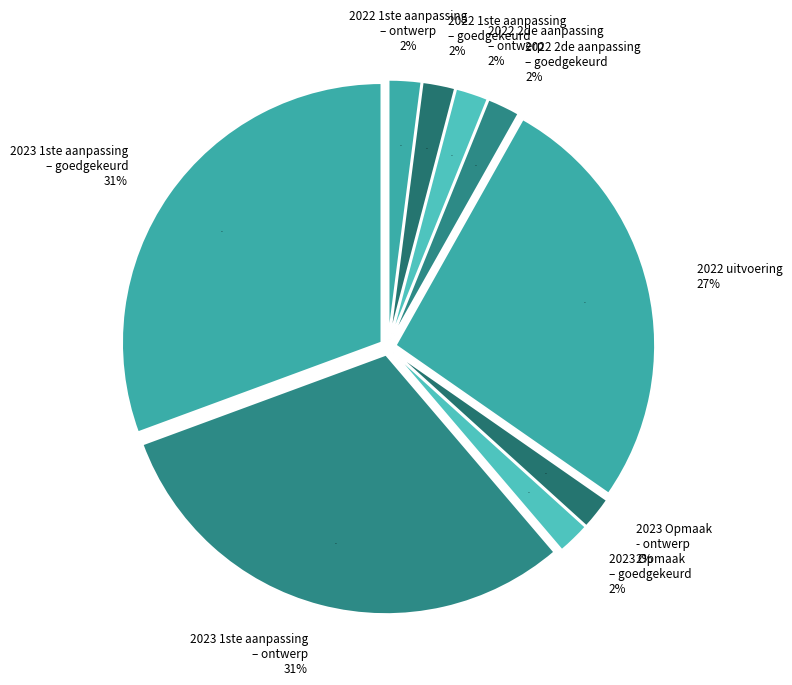

True or false: 2023 Opmaak – goedgekeurd accounts for 2% of the total.

True